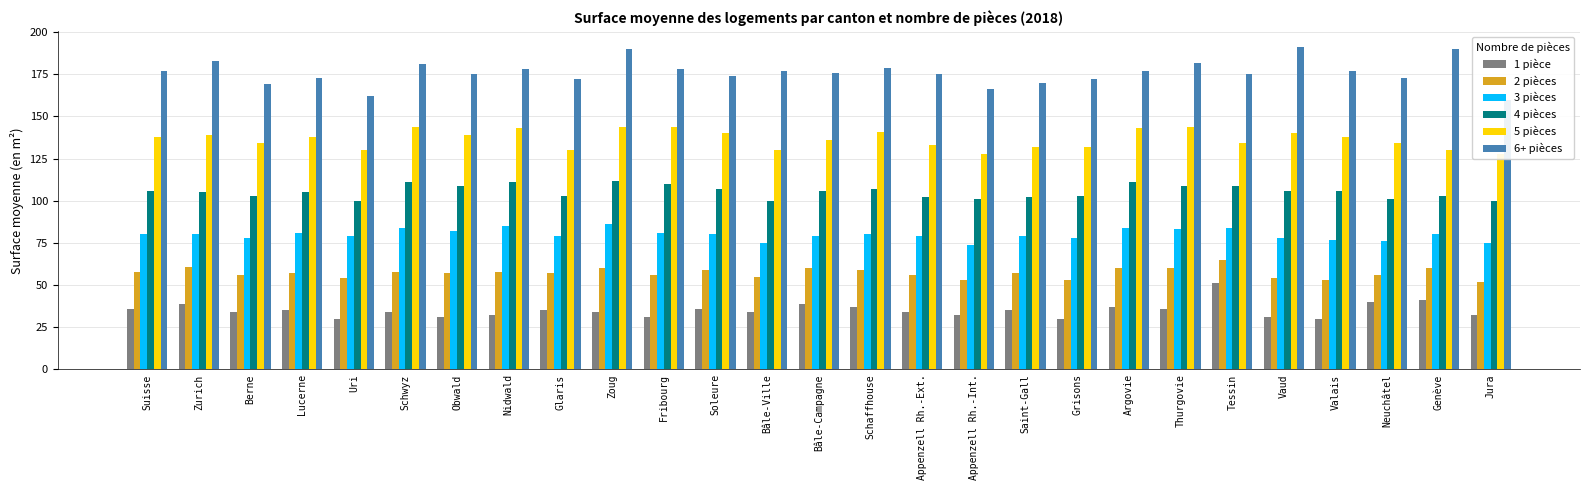

What is the highest value of the 5 pièces series?

144